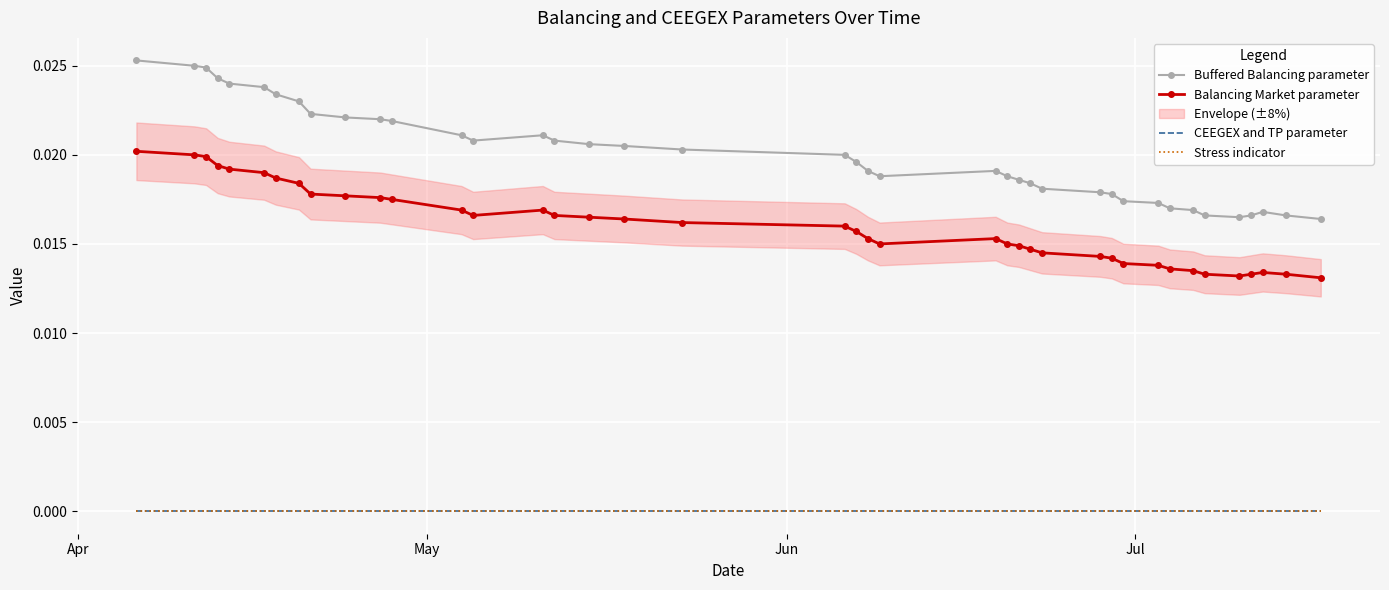

Which category has the highest value in the Buffered Balancing parameter series?

Apr